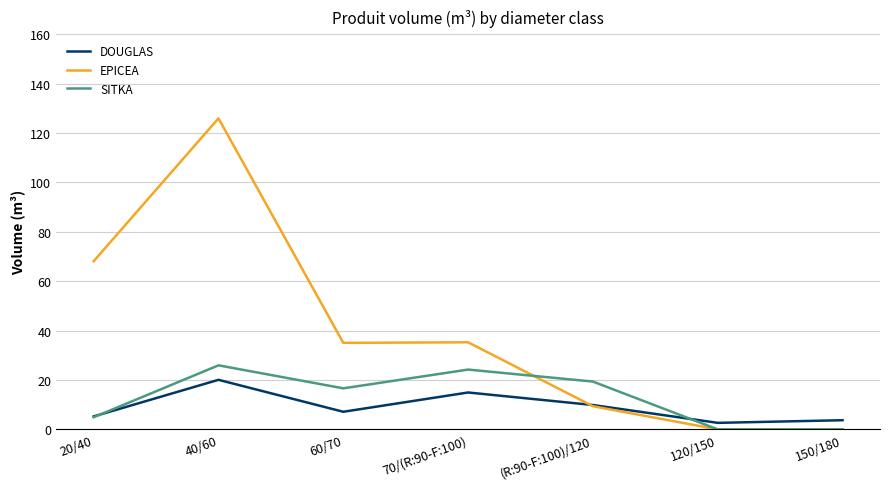

What is the total value across all series at (R:90-F:100)/120?

38.6